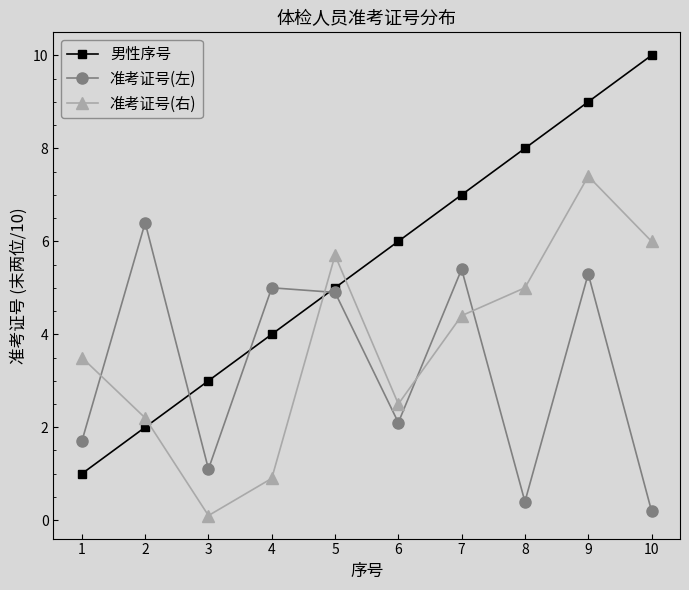

What is the sum of the 男性序号 values at 7 and 3?

10.0